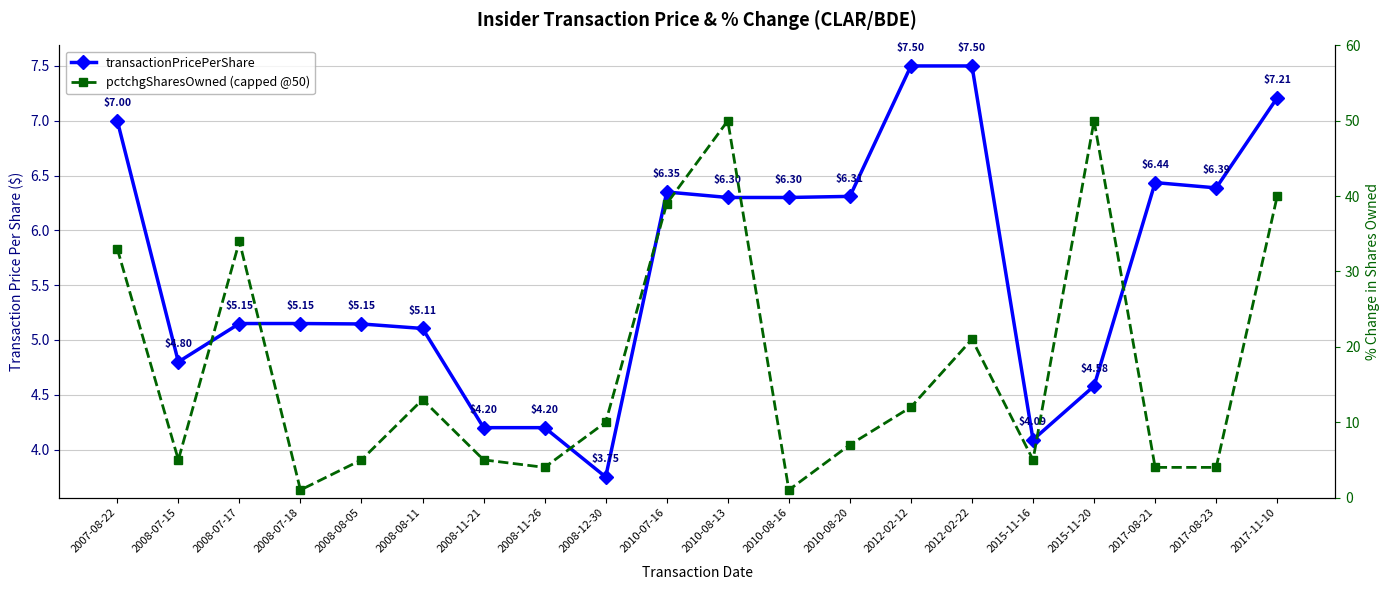

What is the label of the 11th point from the left?

2010-08-13